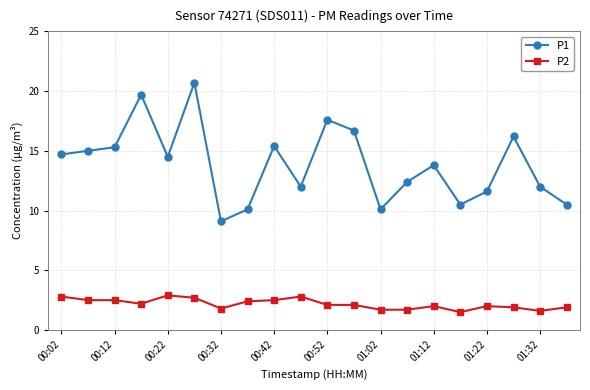

What is the difference between the second highest and minimum values in the P2 series?

1.3